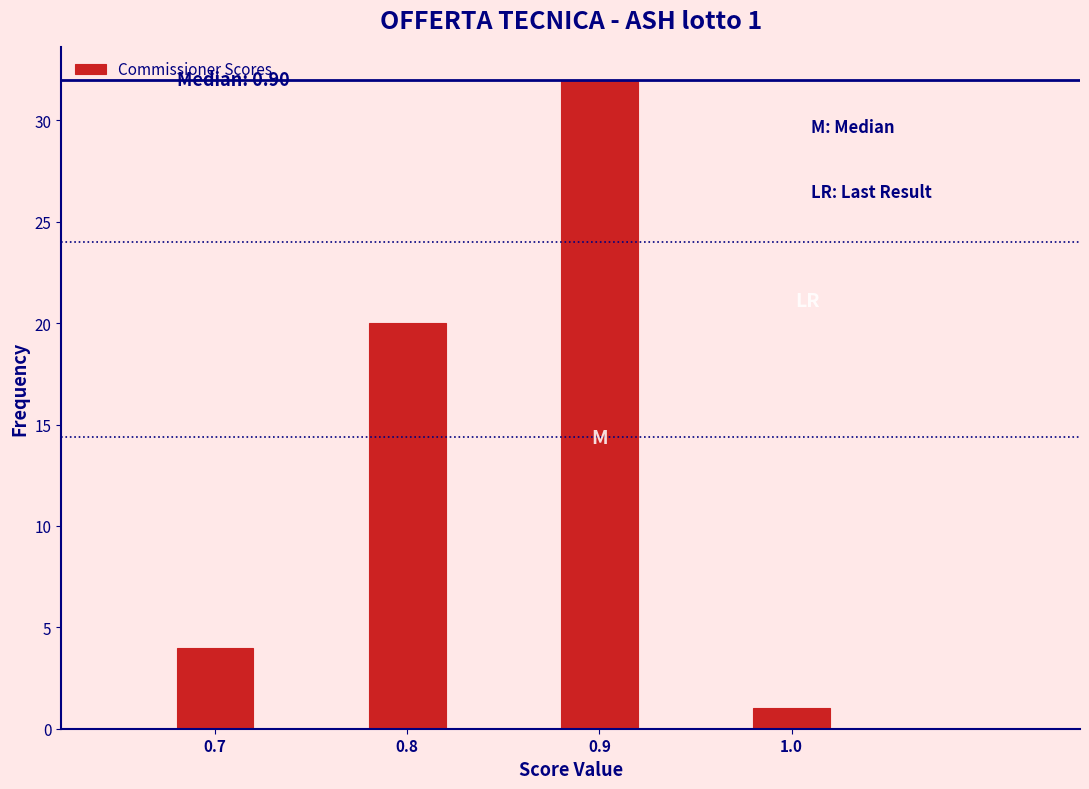

Reading left to right, extract all data points from this chart.

4	20	32	1